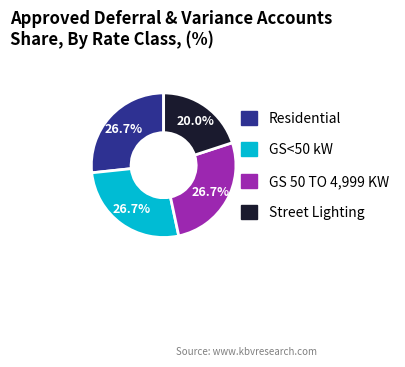

To the nearest percent, what is the difference between the largest and smallest slice percentages?

7%